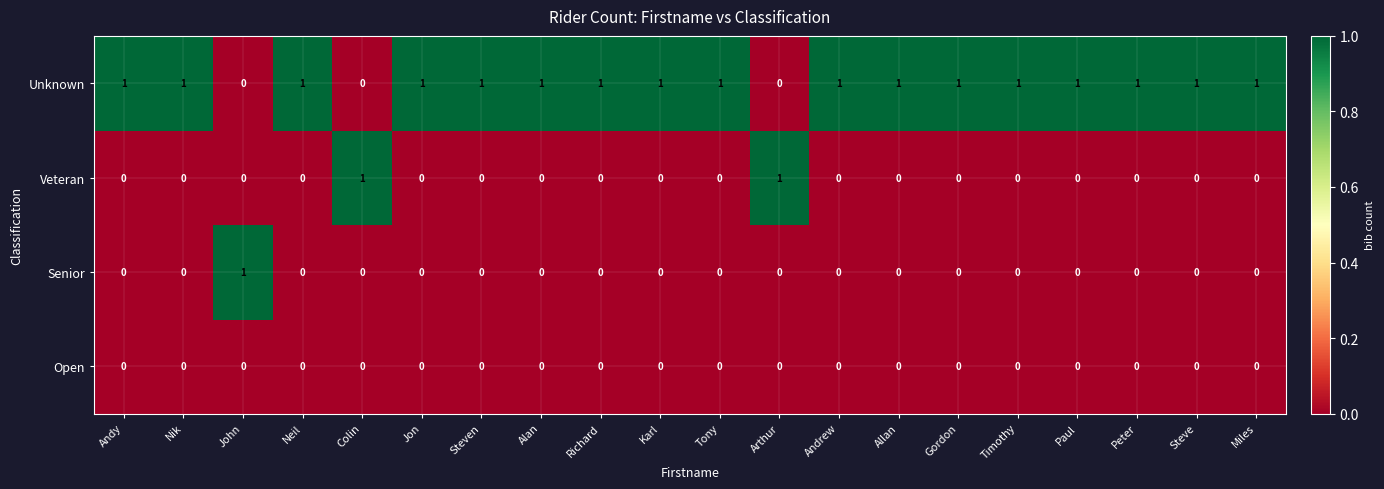

Which series has the largest total across all categories?

Unknown